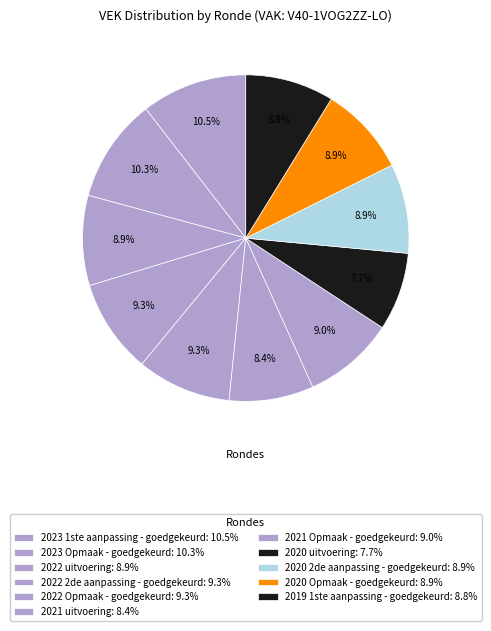

How many slices are in this pie chart?

11